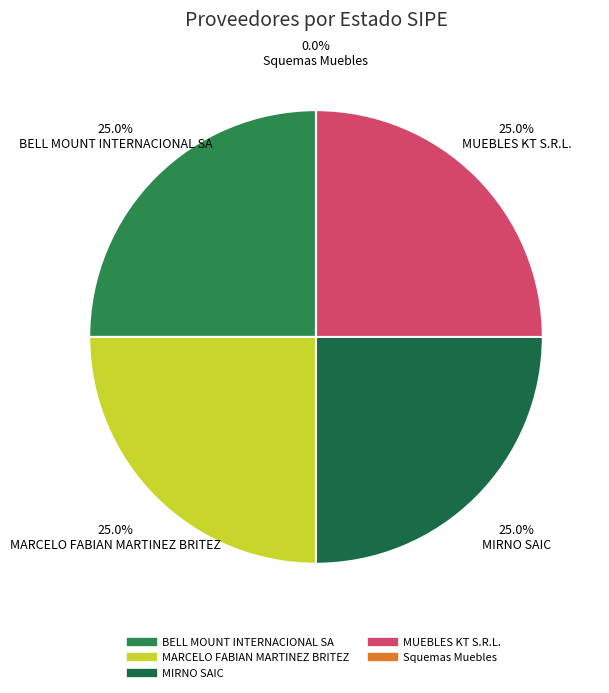

Does MUEBLES KT S.R.L. represent more than half of the total?

No